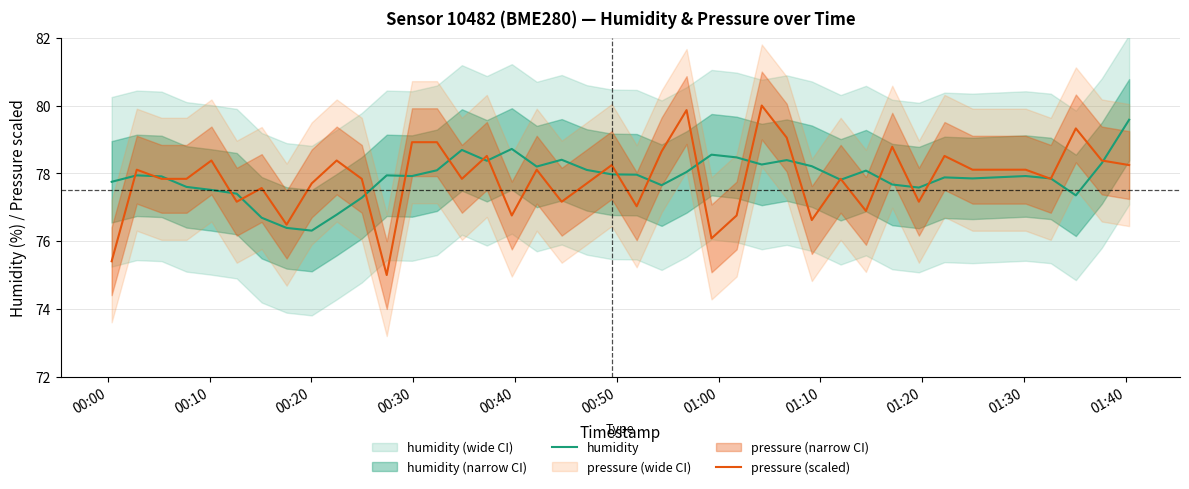

Which series has the widest spread of values?

pressure (scaled)